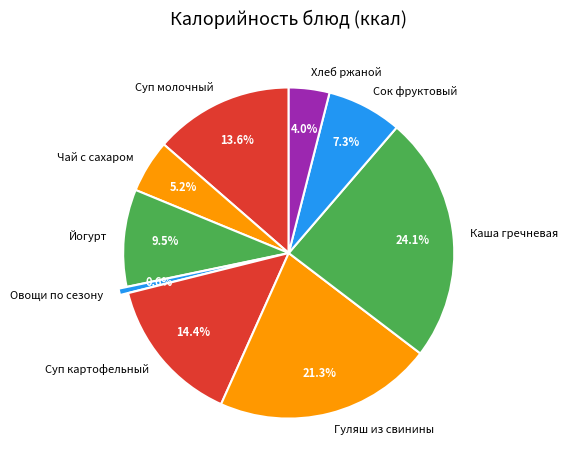

Is there any slice that represents more than half of the pie?

No